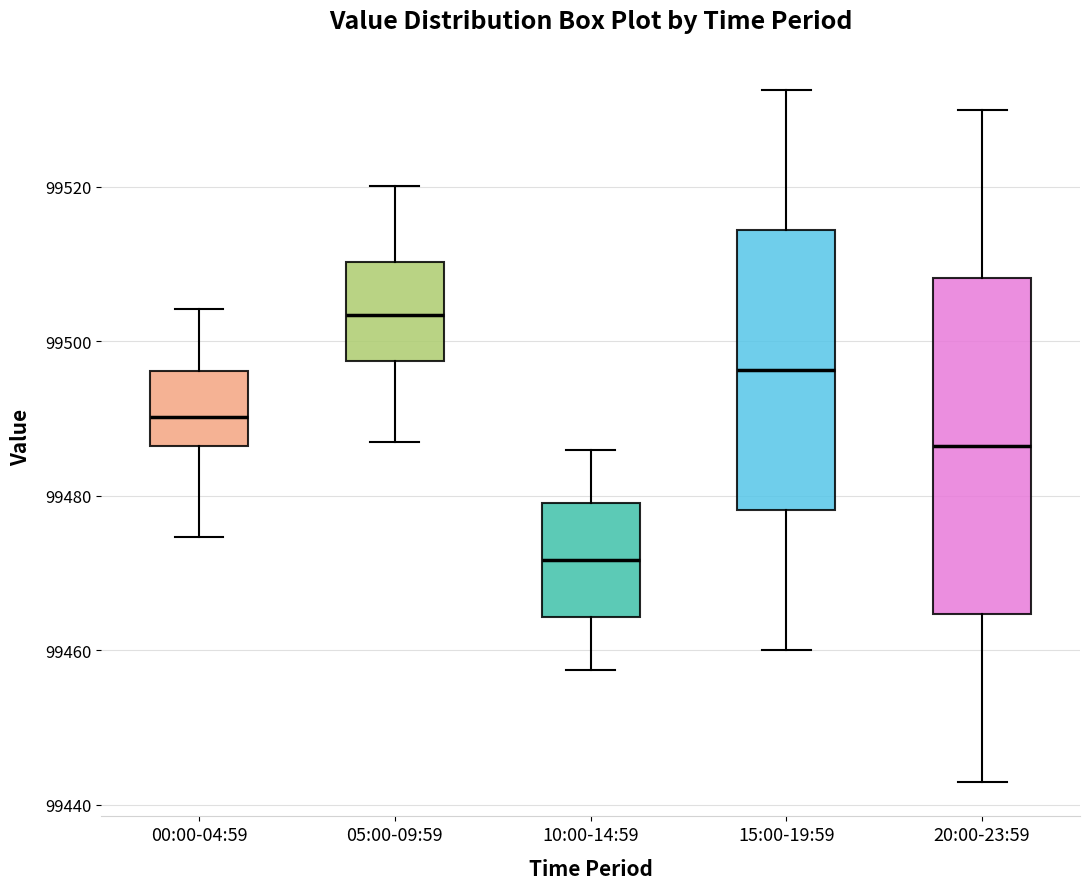

Which box has the highest median line?

05:00-09:59